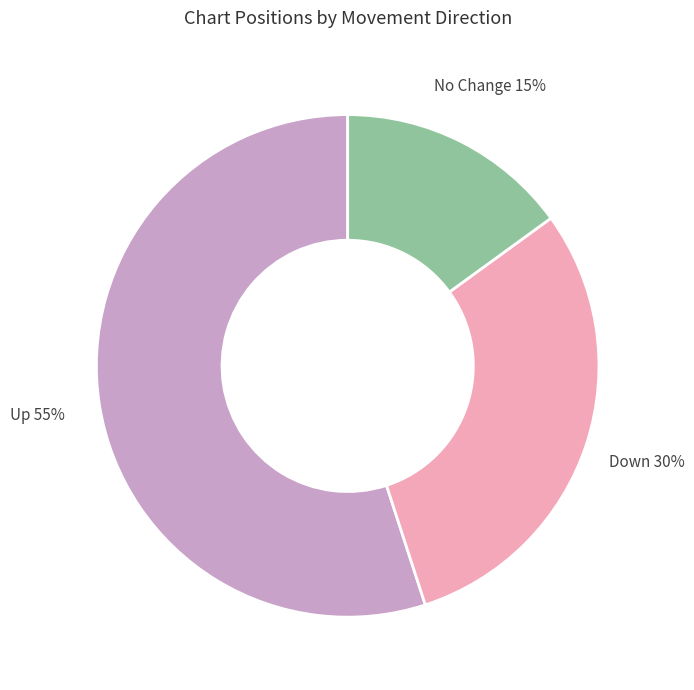

To the nearest percent, what is the difference between the largest and smallest slice percentages?

40%